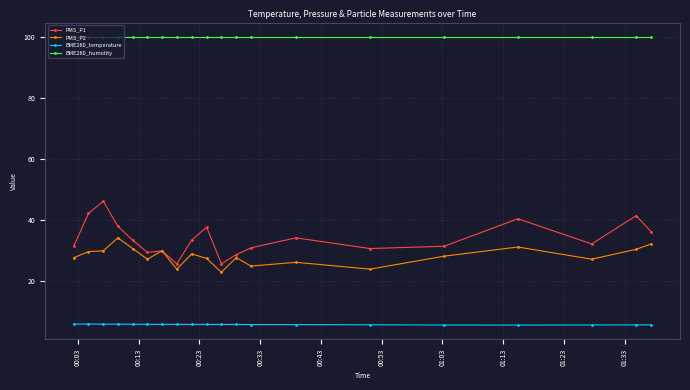

How many data points does each series have?

20